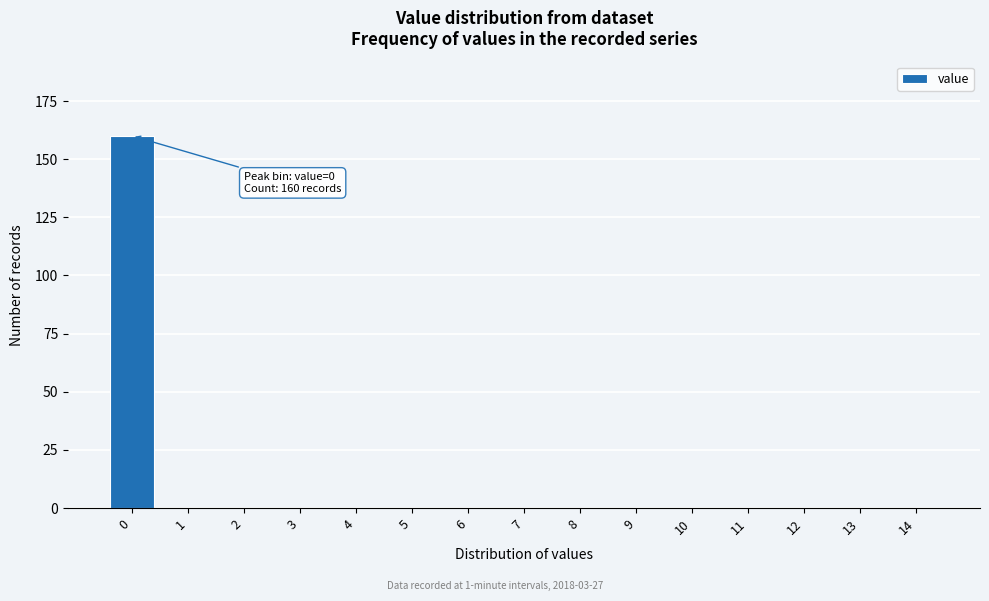

Reading left to right, list all the values displayed in this chart.

0=160	1=0	2=0	3=0	4=0	5=0	6=0	7=0	8=0	9=0	10=0	11=0	12=0	13=0	14=0